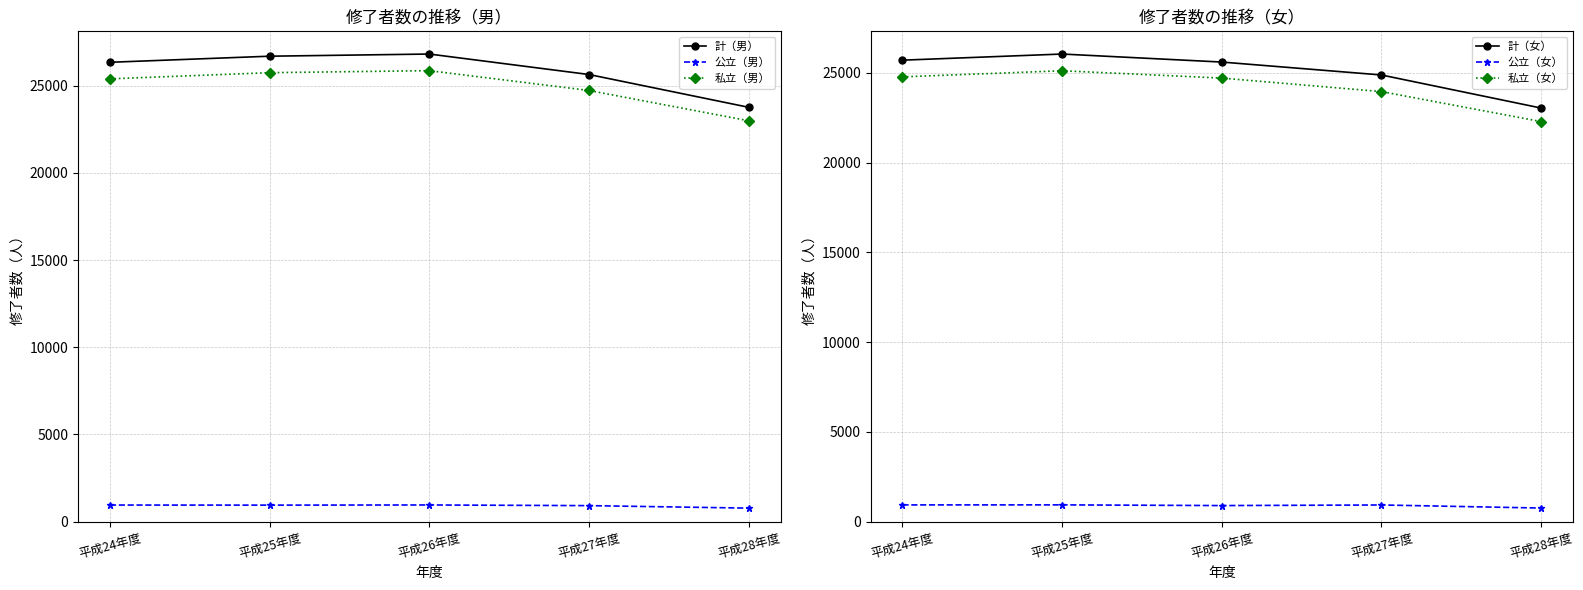

At how many categories does at least one series exceed 11262?

5